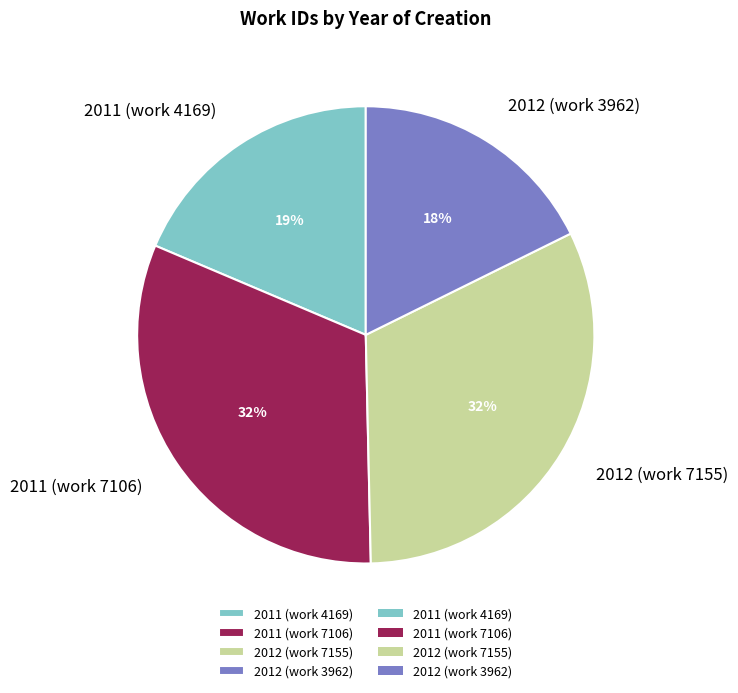

Is the sum of 2012 (work 7155) and 2011 (work 4169) greater than half?

Yes